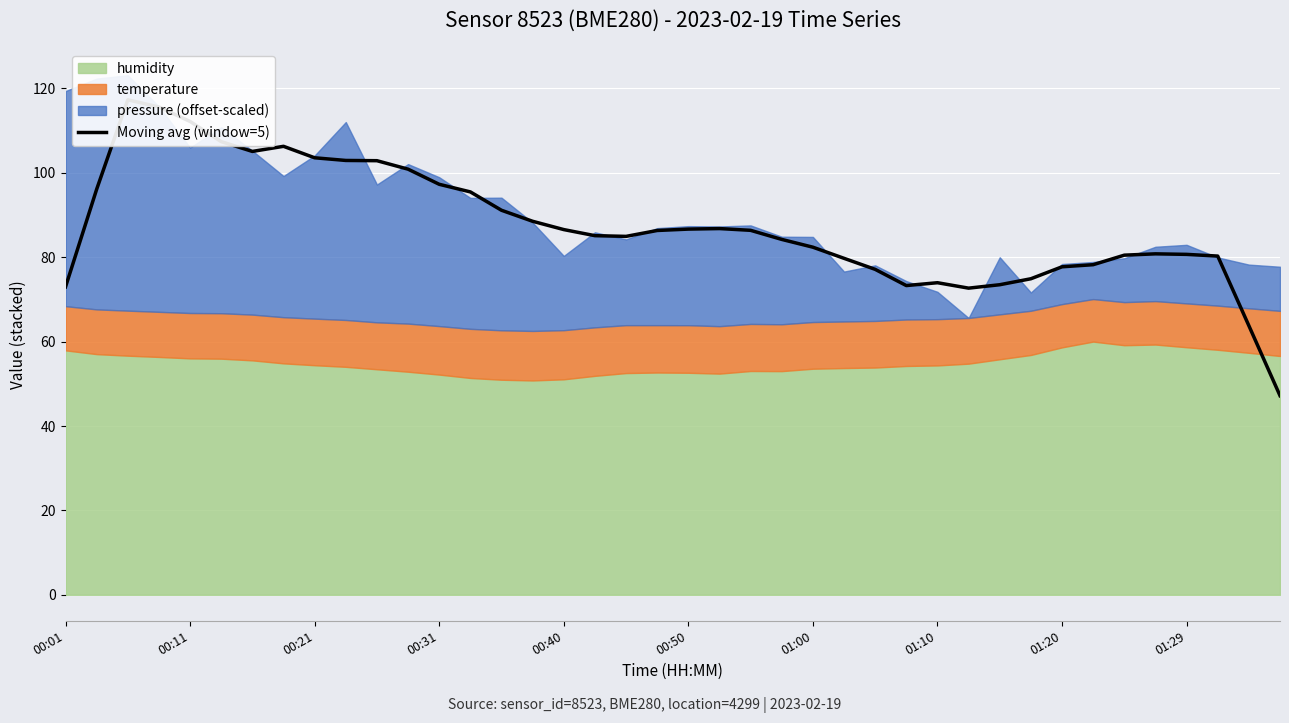

What is the change in value from 29 to 32?

+5.1